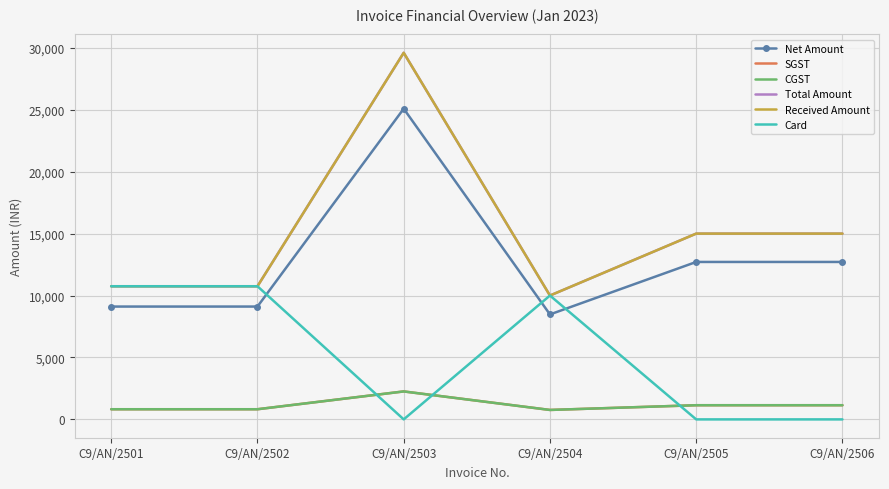

Where does the Received Amount series first go above 15000?

C9/AN/2503